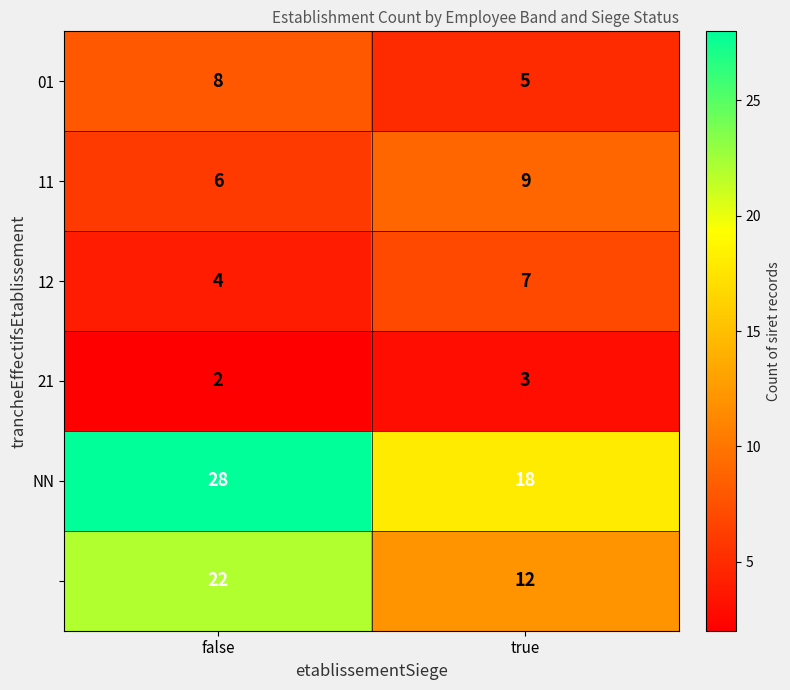

What is the total value across all series at true?

54